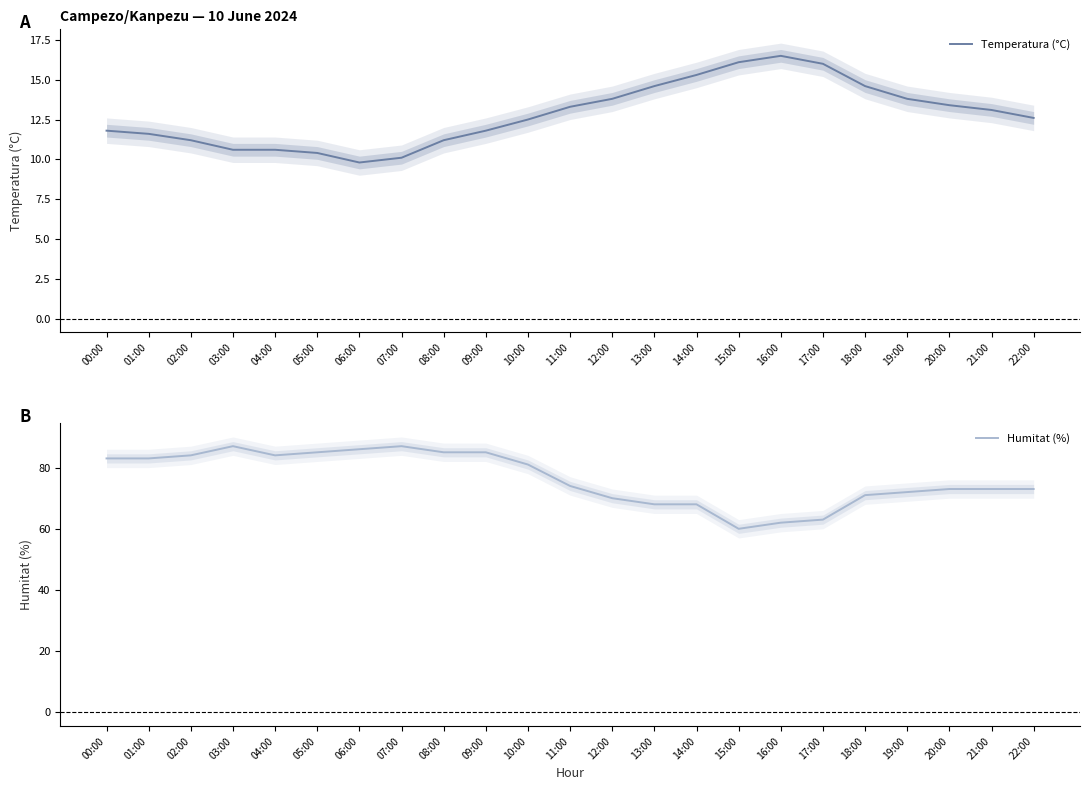

What value does the Humitat (%) series have at 13:00?

68